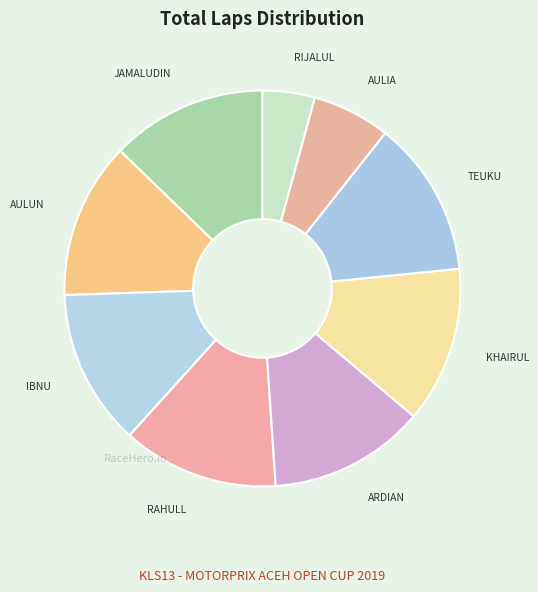

Count the number of slices in the pie.

9